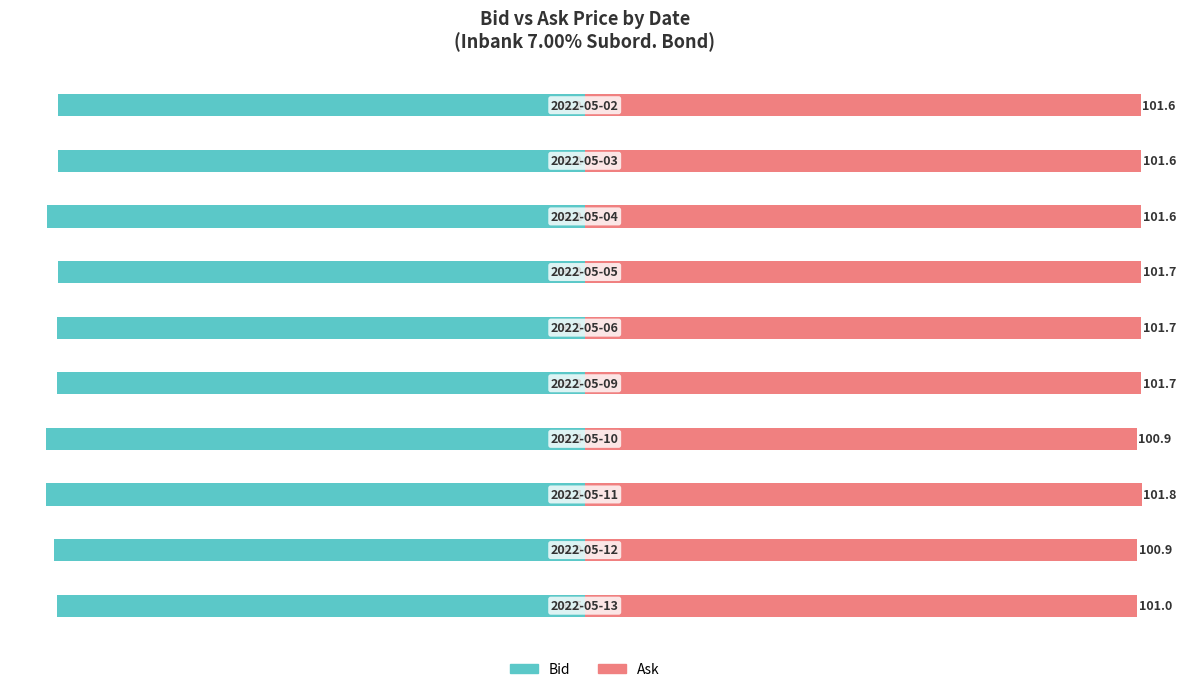

What is the difference between the second highest and second lowest values in the Bid series?

2.1